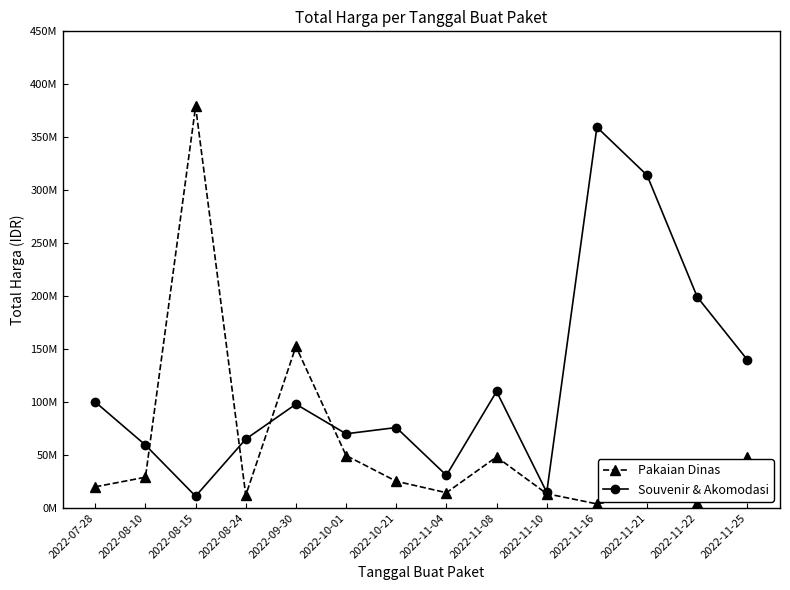

What are all the series names shown in the legend?

Pakaian Dinas, Souvenir & Akomodasi